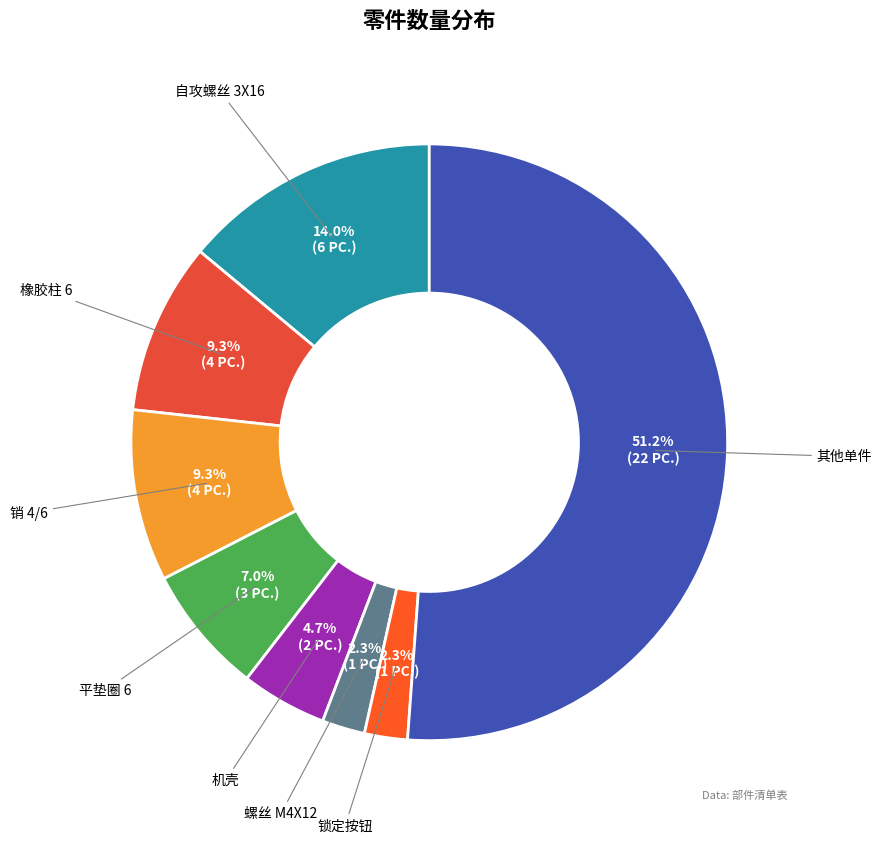

How many slices are in this pie chart?

8